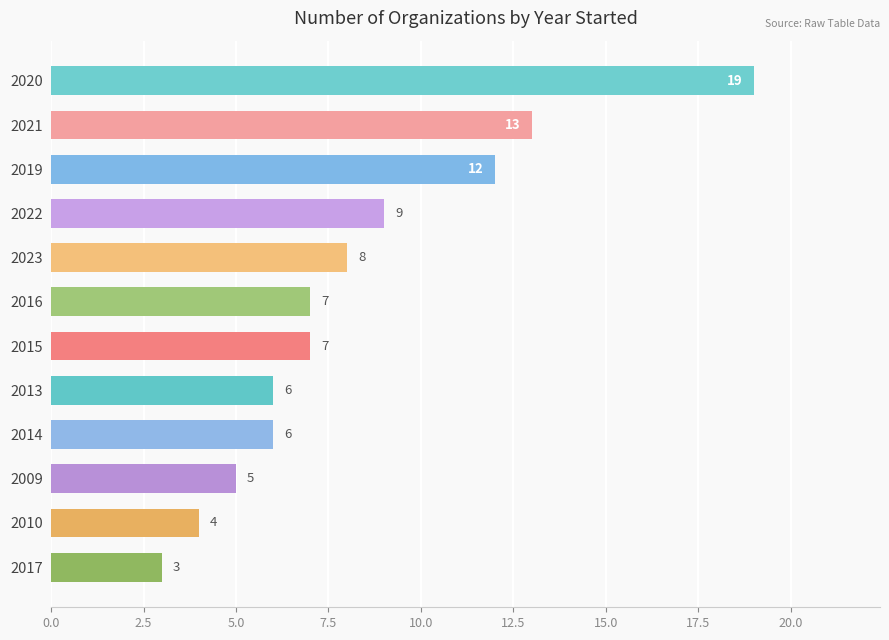

Between 2010 and 2009, which is larger?

2009